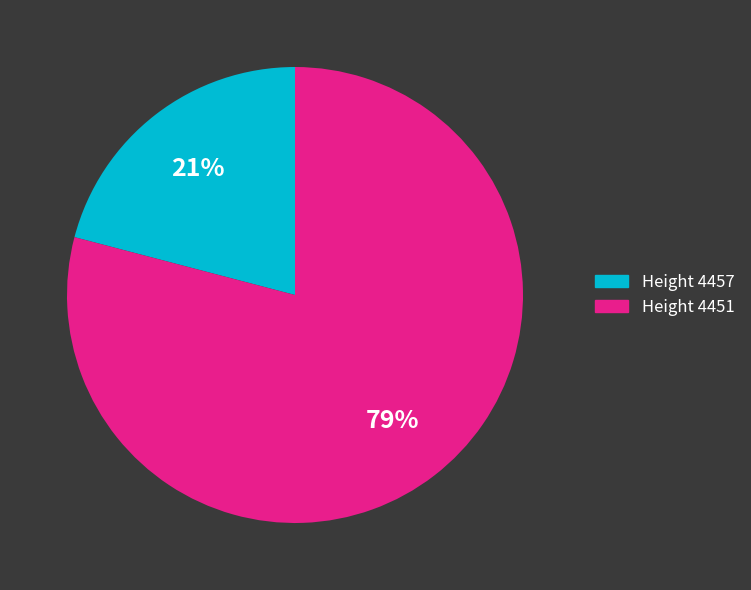

How many segments does this pie chart have?

2